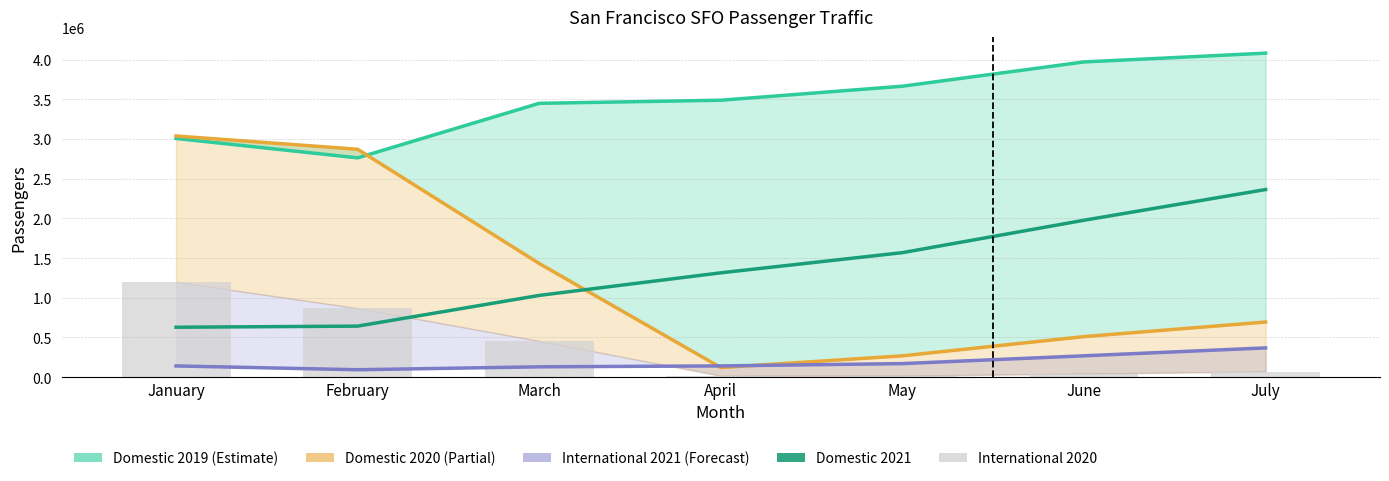

At which category is the sum across all series the highest?

January